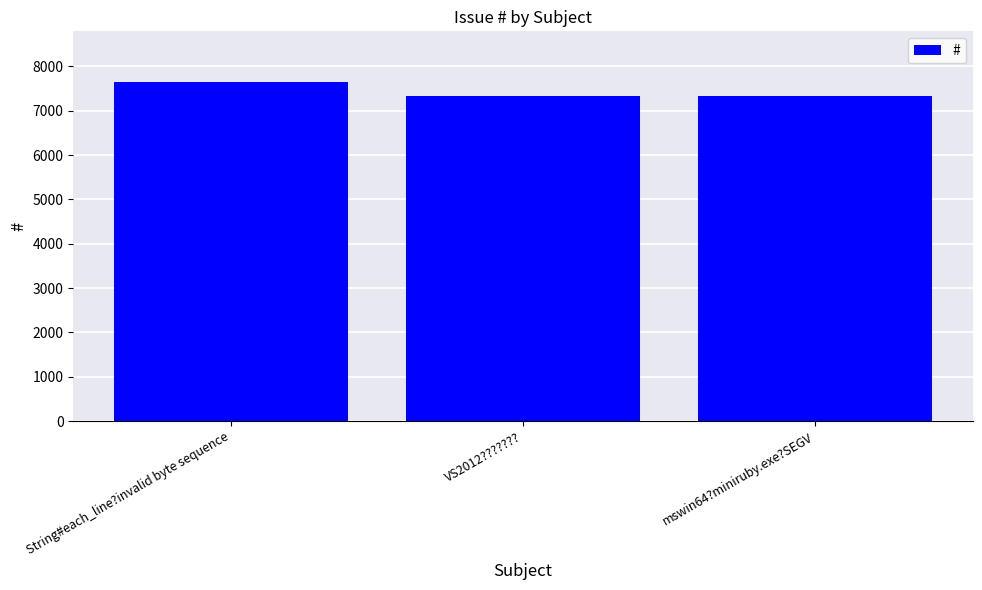

True or false: the data shows 7332 at mswin64?miniruby.exe?SEGV.

True